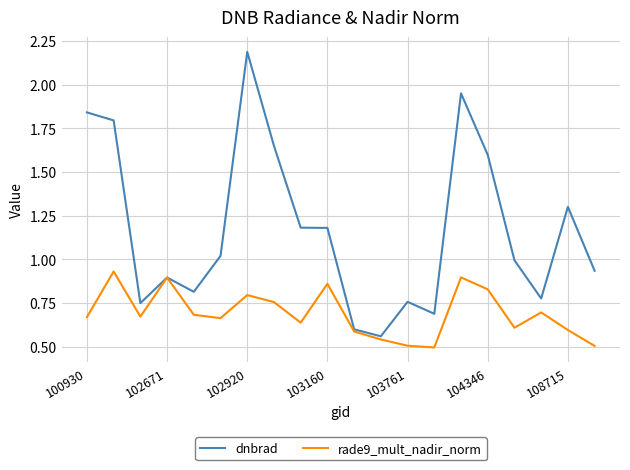

Which series has the widest spread of values?

dnbrad